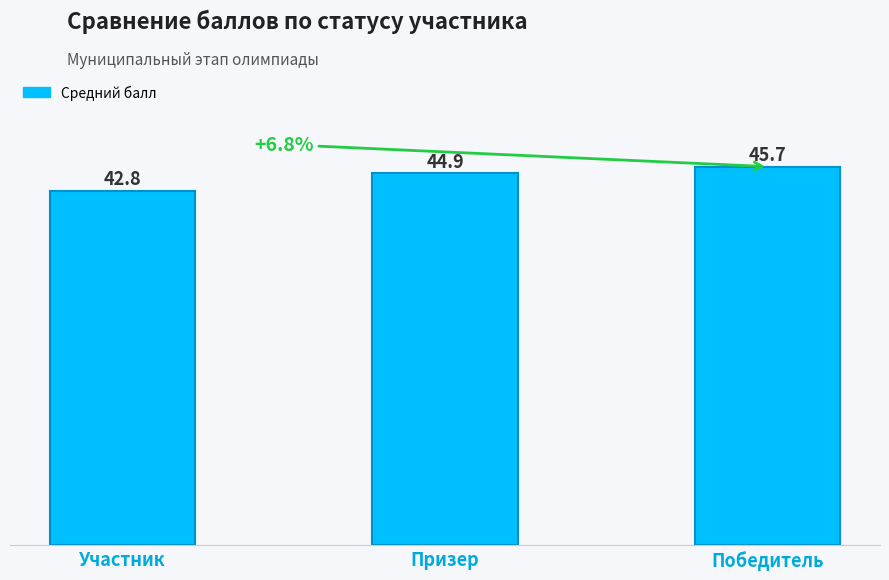

List the labels in order of value, largest first.

Победитель, Призер, Участник